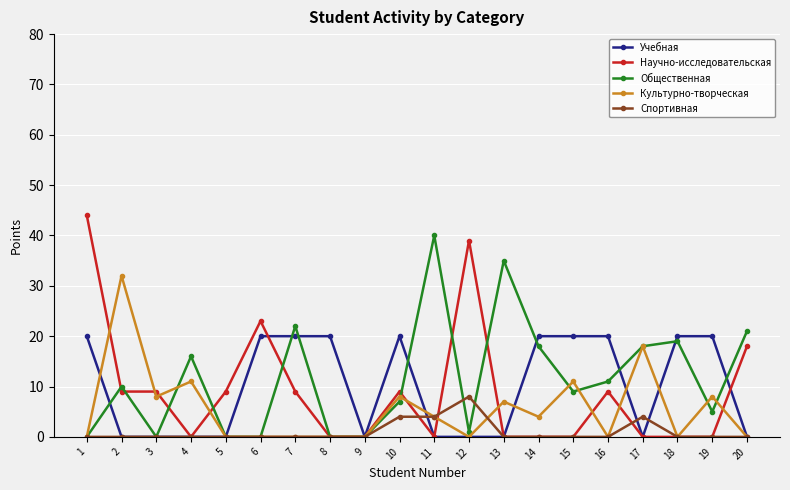

Which series ends up on top after the final intersection of Научно-исследовательская and Учебная?

Научно-исследовательская